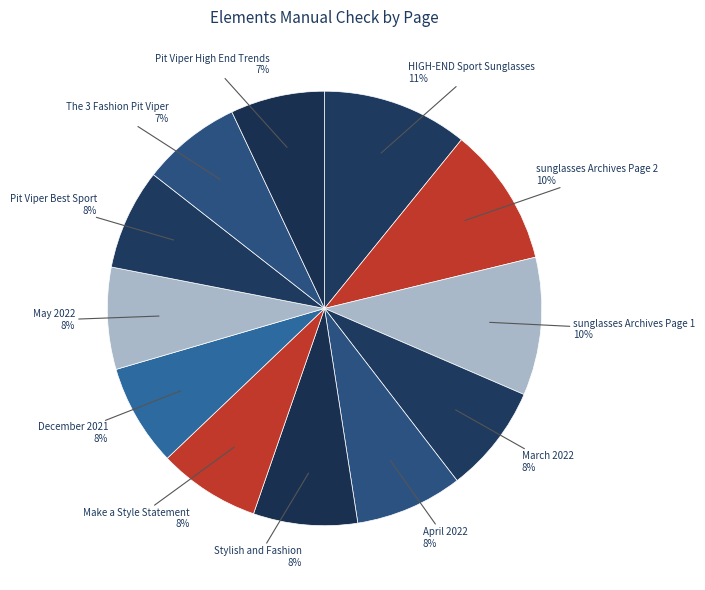

Rank the categories by value from lowest to highest.

Pit Viper High End Trends, The 3 Fashion Pit Viper, Pit Viper Best Sport, Make a Style Statement, December 2021, May 2022, Stylish and Fashion, April 2022, March 2022, sunglasses Archives Page 1, sunglasses Archives Page 2, HIGH-END Sport Sunglasses